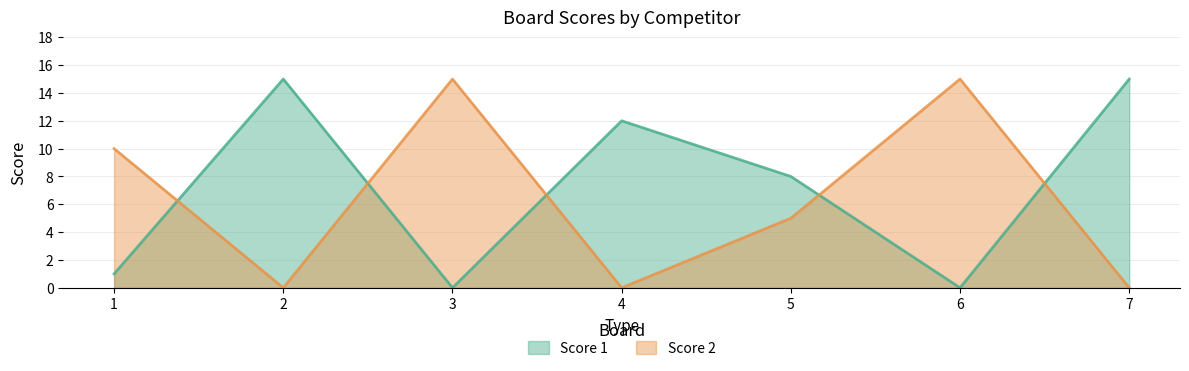

What is the difference between the second highest and second lowest values in the Score 2 series?

15